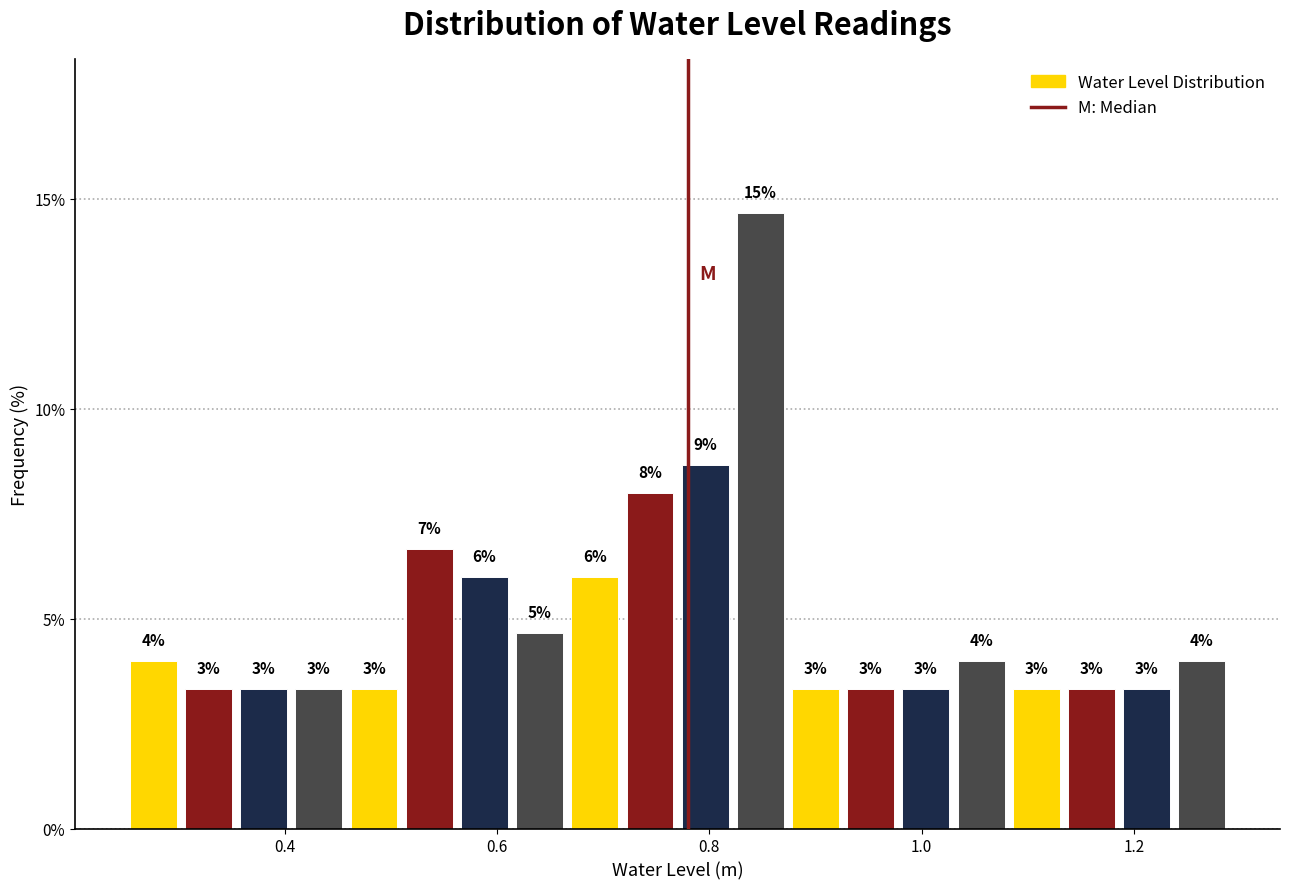

Read against the x-axis, roughly where is the centre of the tallest bar?

0.84